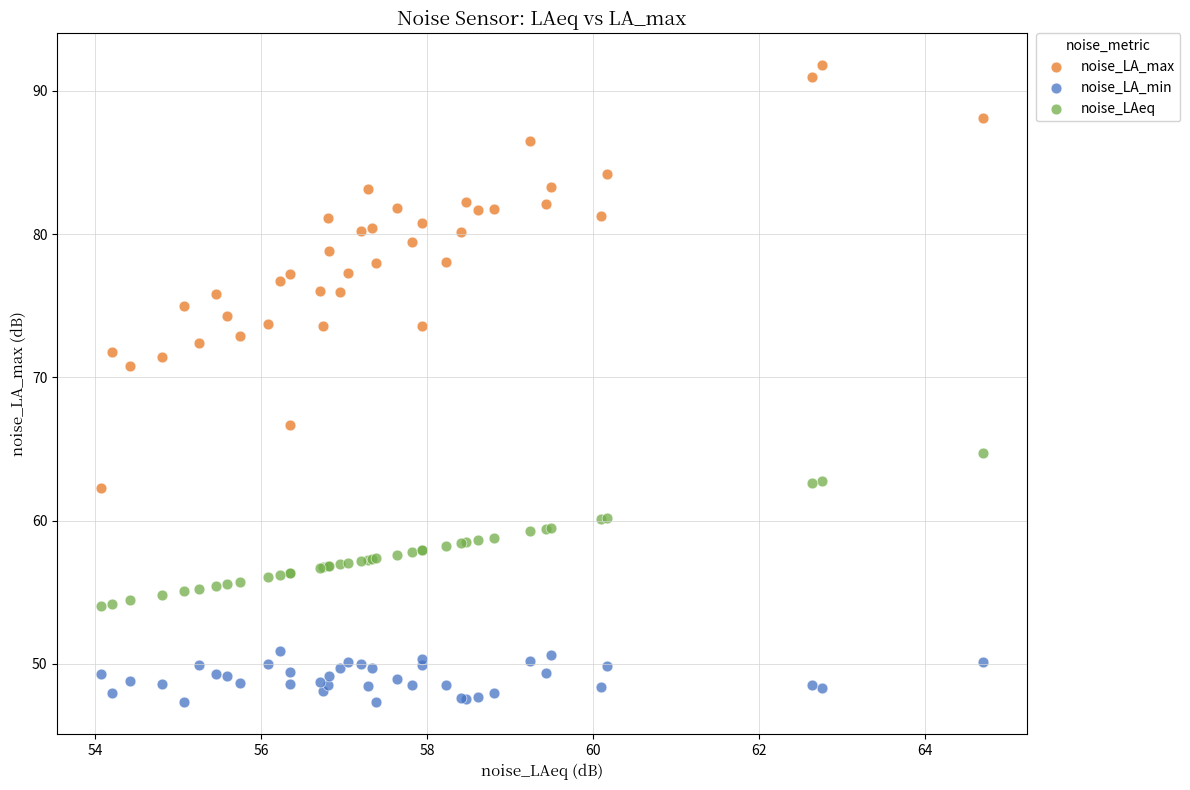

What is the X range (max minus min) for the scatter plot?

10.6